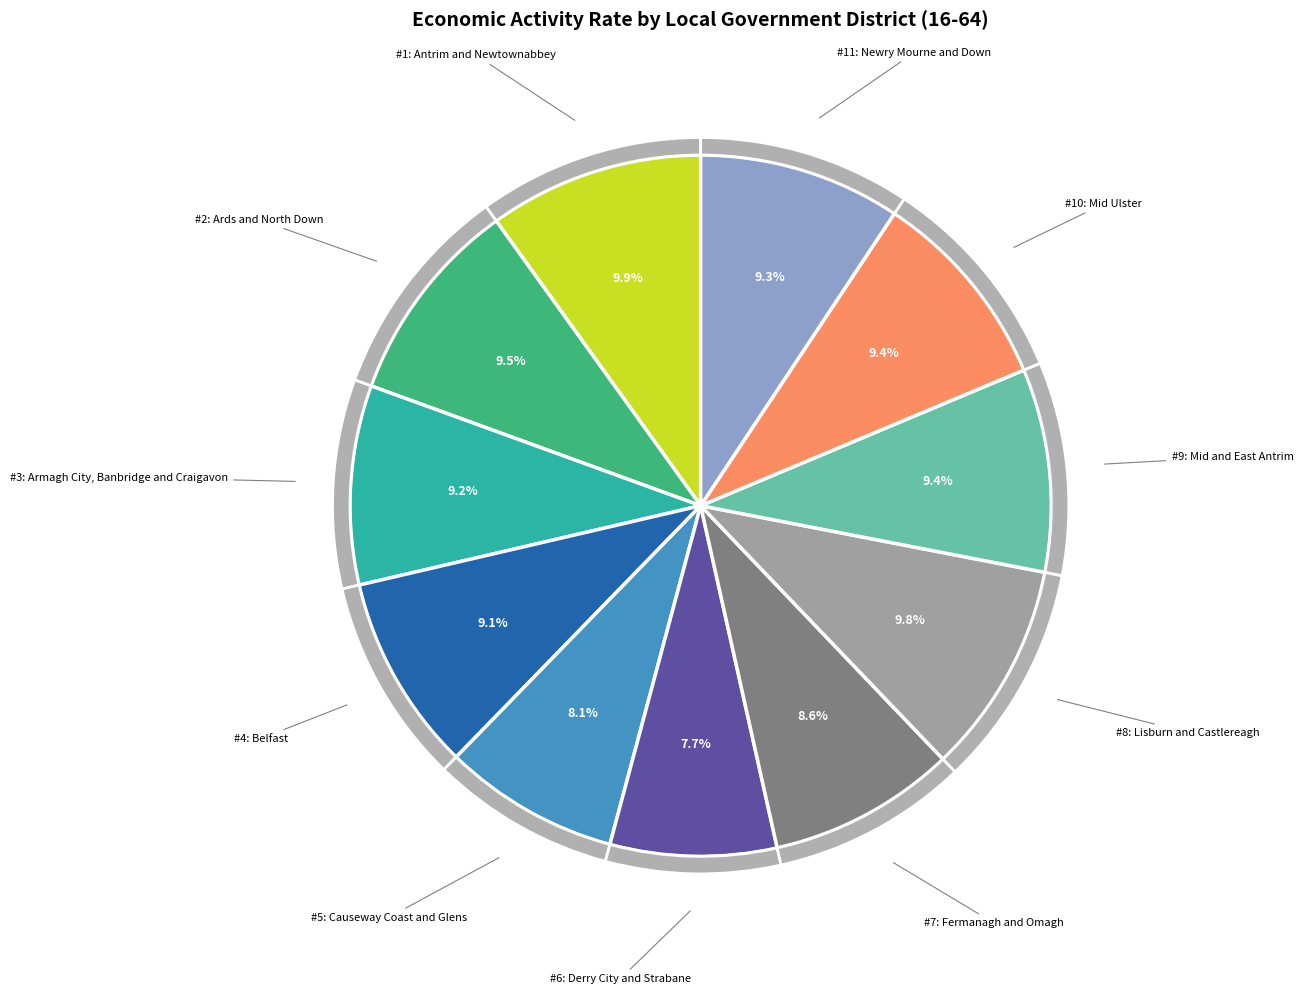

Is it true that Armagh City, Banbridge and Craigavon is 1% of the pie?

False